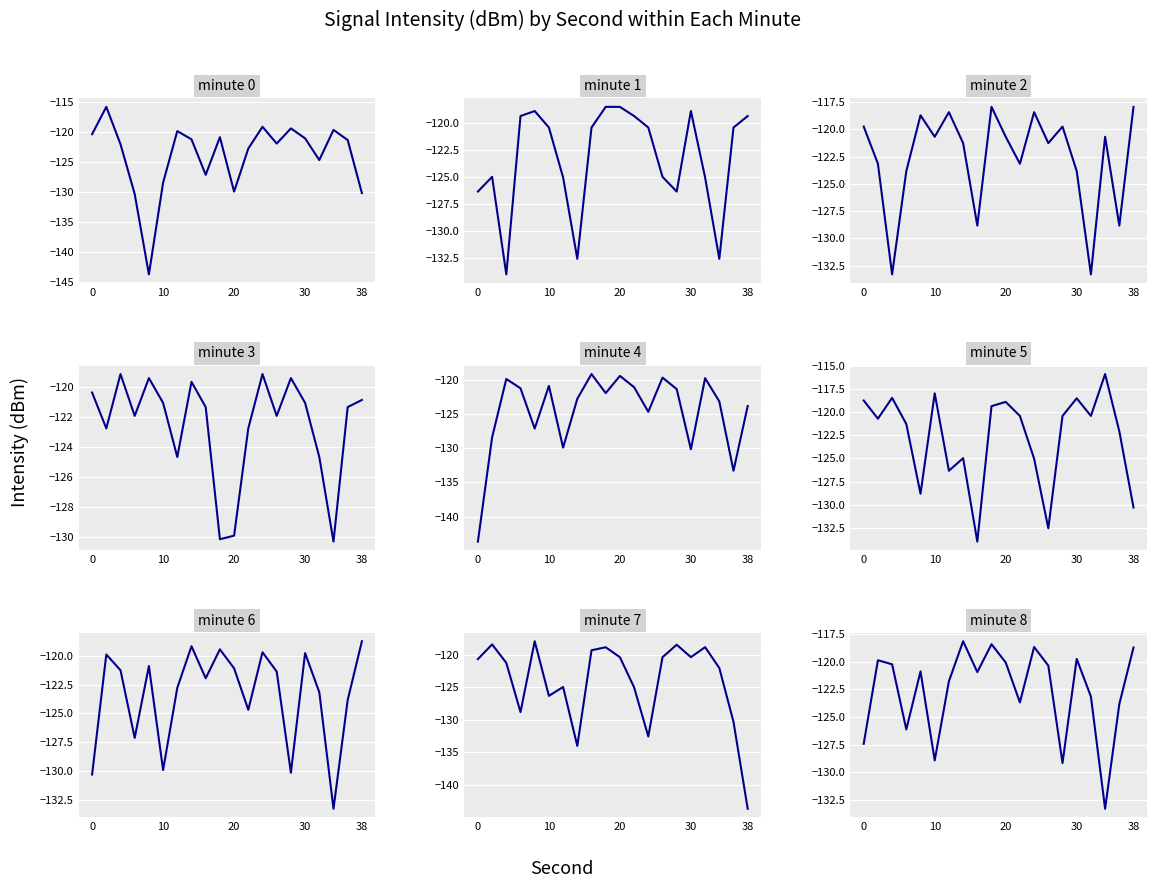

The value of 20:00-29:59 at 2 is -32.5. True or false?

False